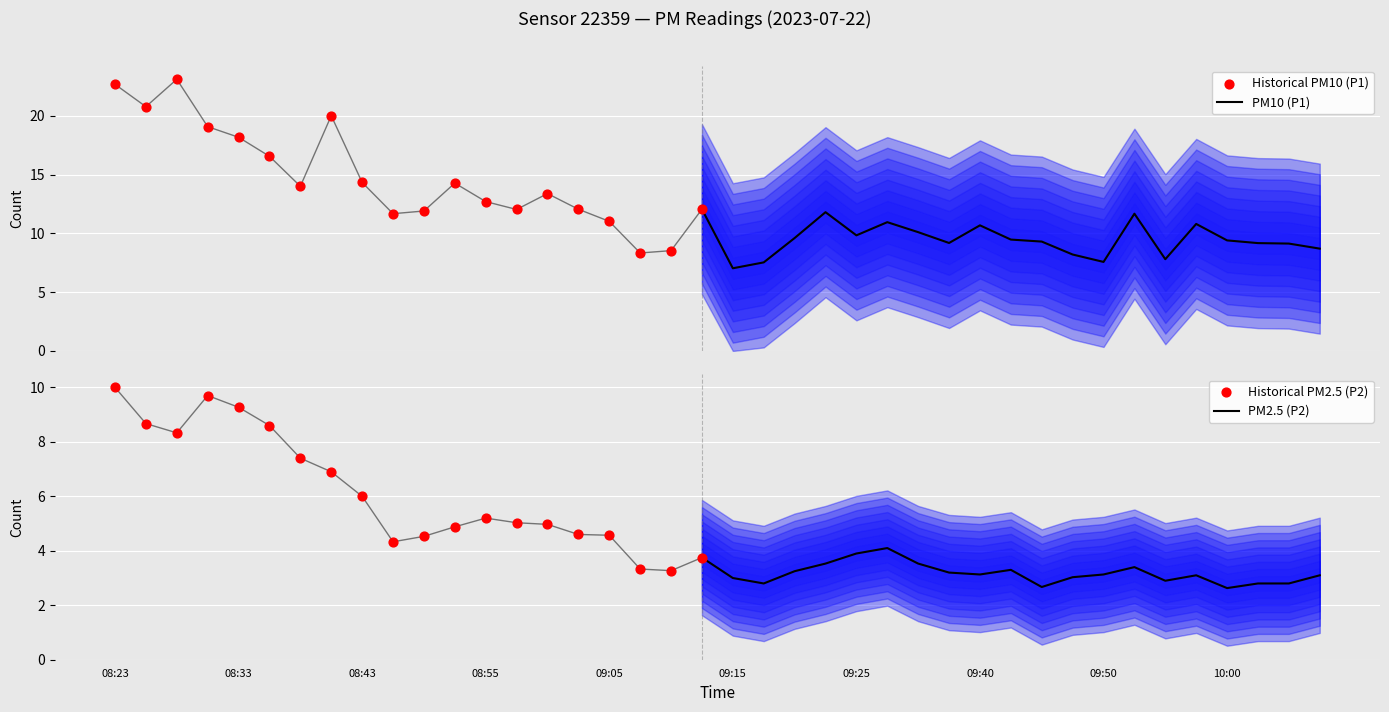

Which series has the largest Y range (max minus min)?

P1